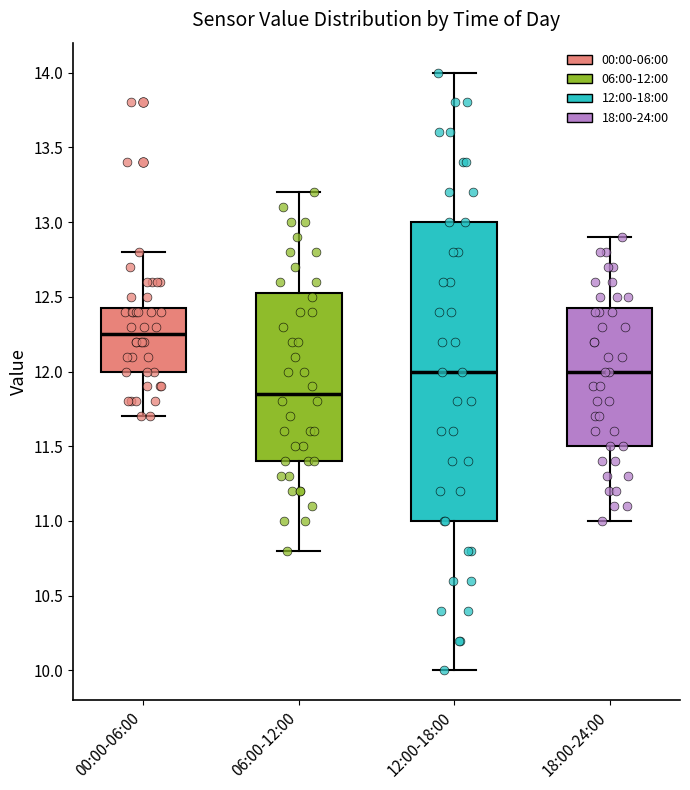

Comparing the boxes themselves (not the whiskers), which one is the tallest?

12:00-18:00